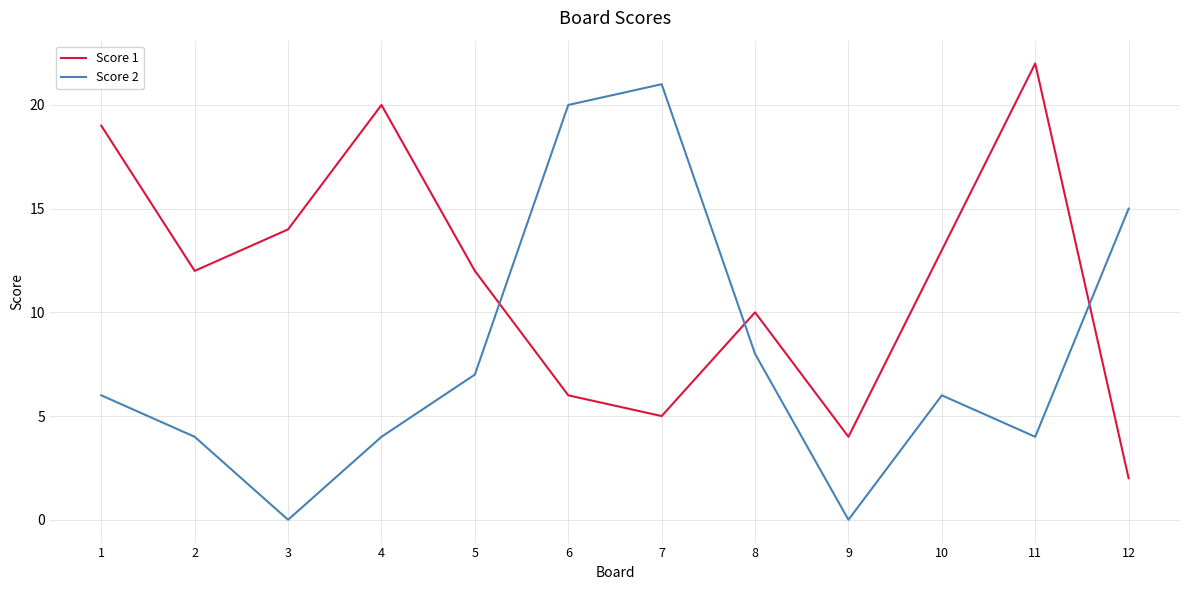

Which series changed the most between 3 and 7?

Score 2